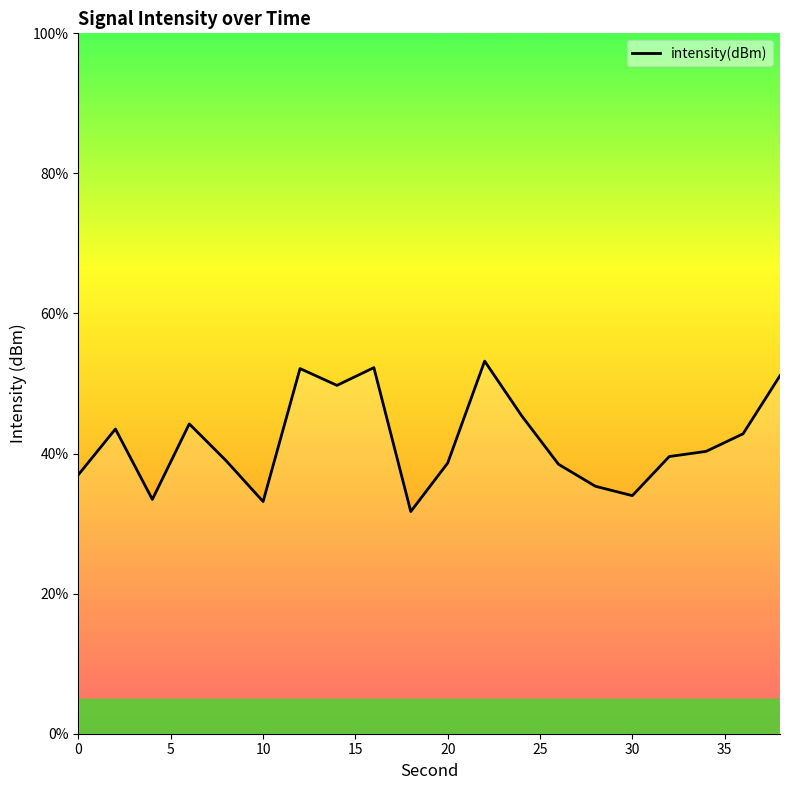

What is the difference between the maximum and minimum values?

21.5